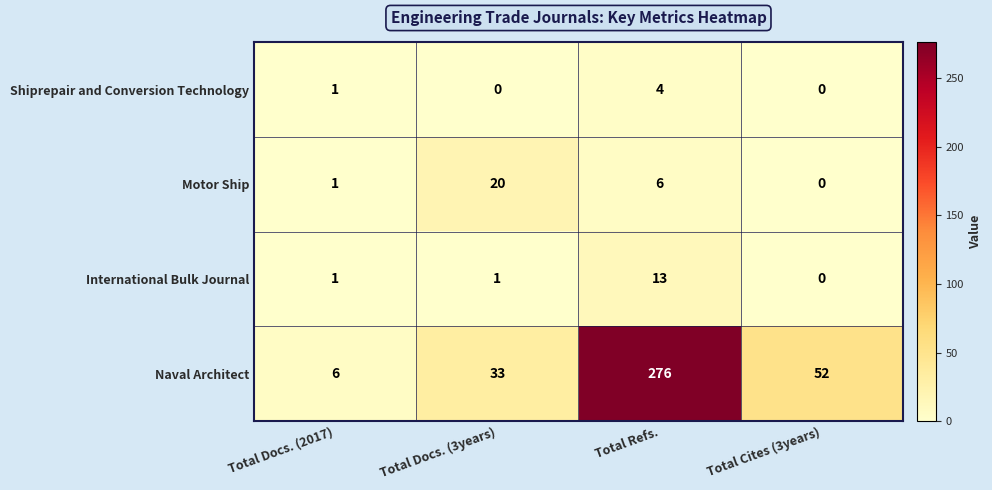

What is the difference between the Shiprepair and Conversion Technology values at Total Refs. and Total Cites (3years)?

4